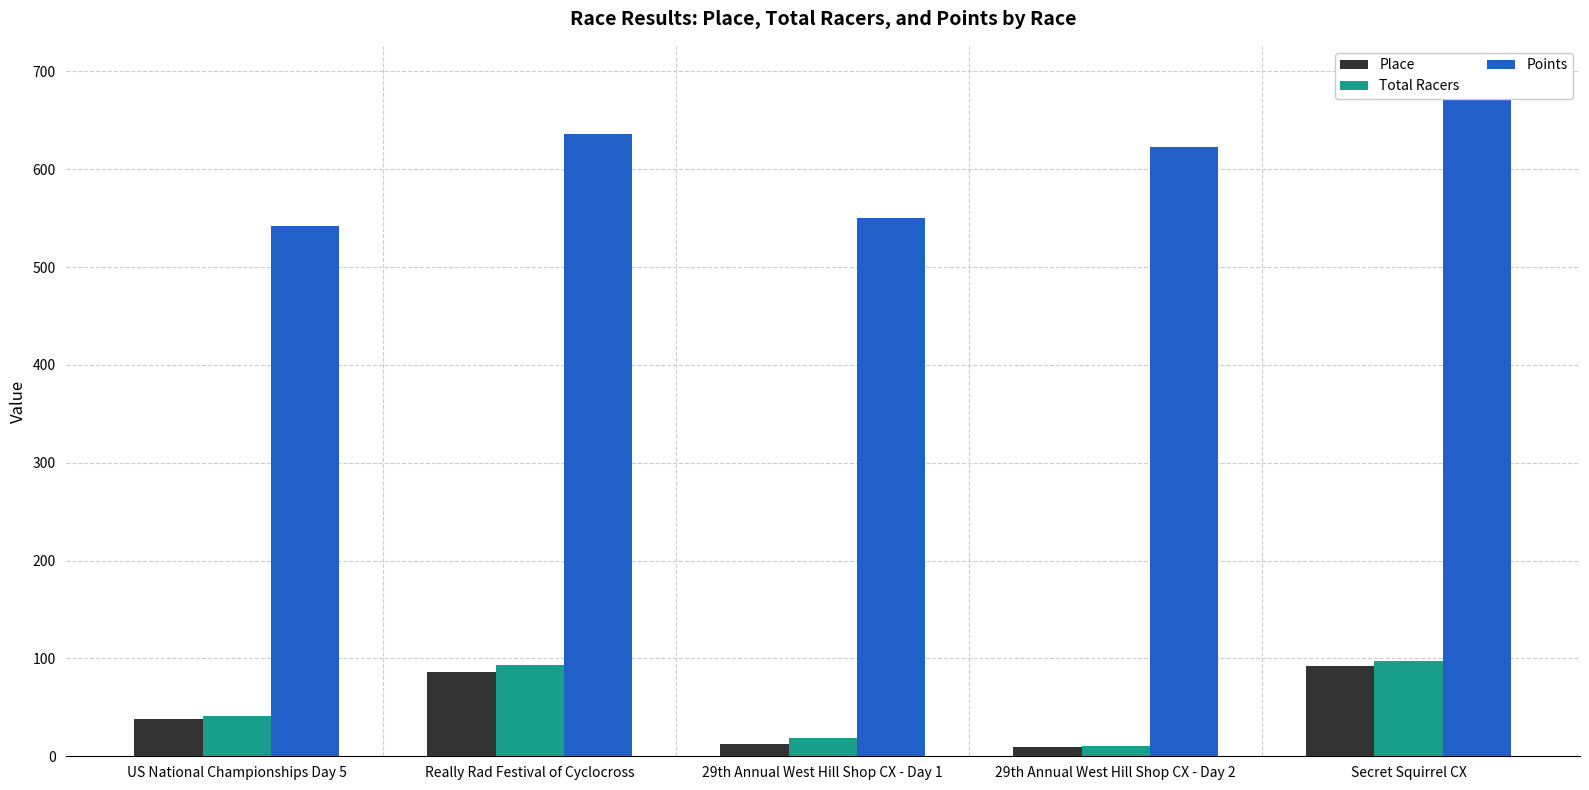

Which category has the highest value in the Total Racers series?

Secret Squirrel CX